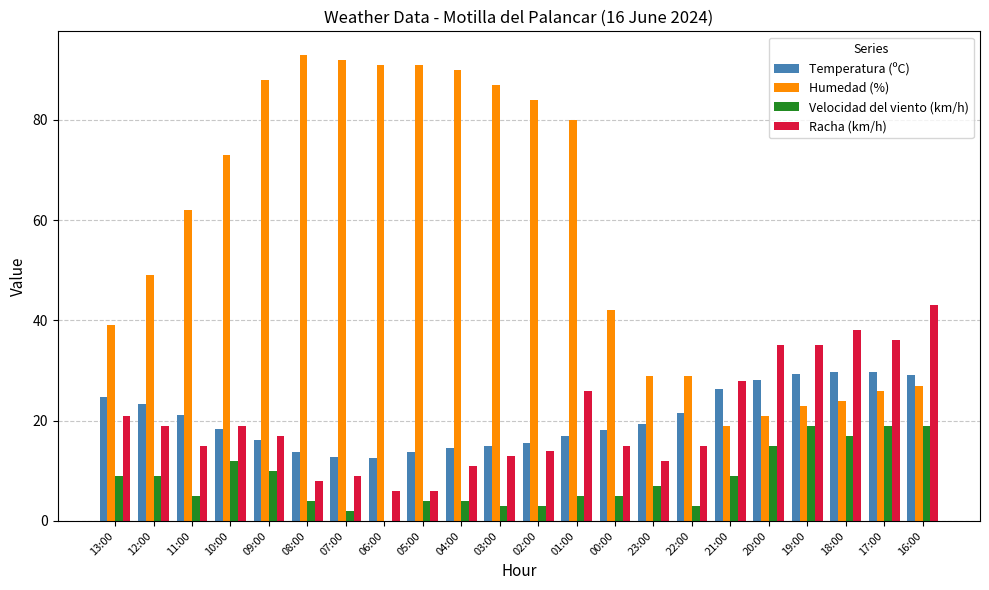

Are the bars horizontal?

No